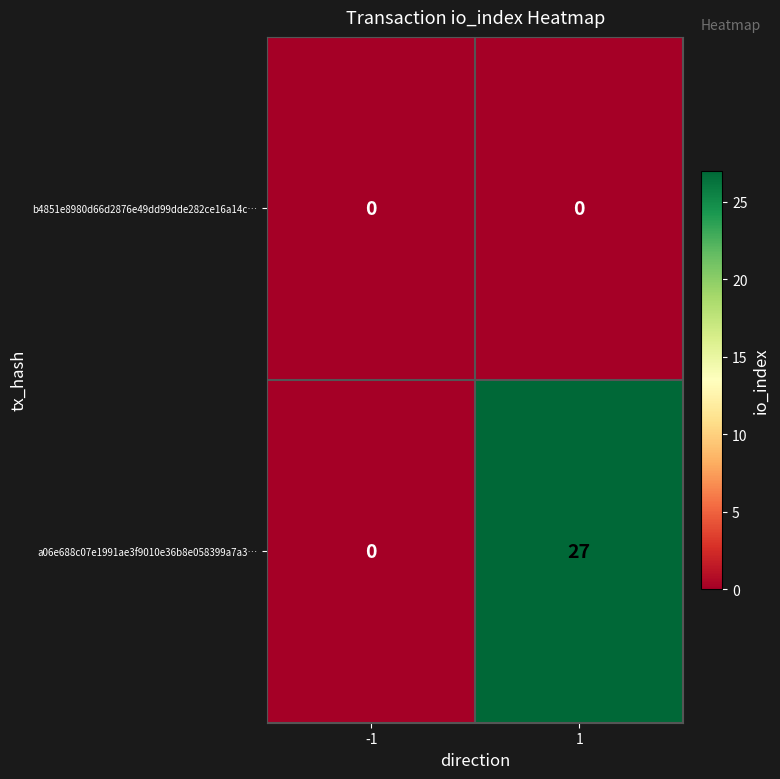

Which series changed the most between -1 and 1?

a06e688c07e1991ae3f9010e36b8e058399a7a3…